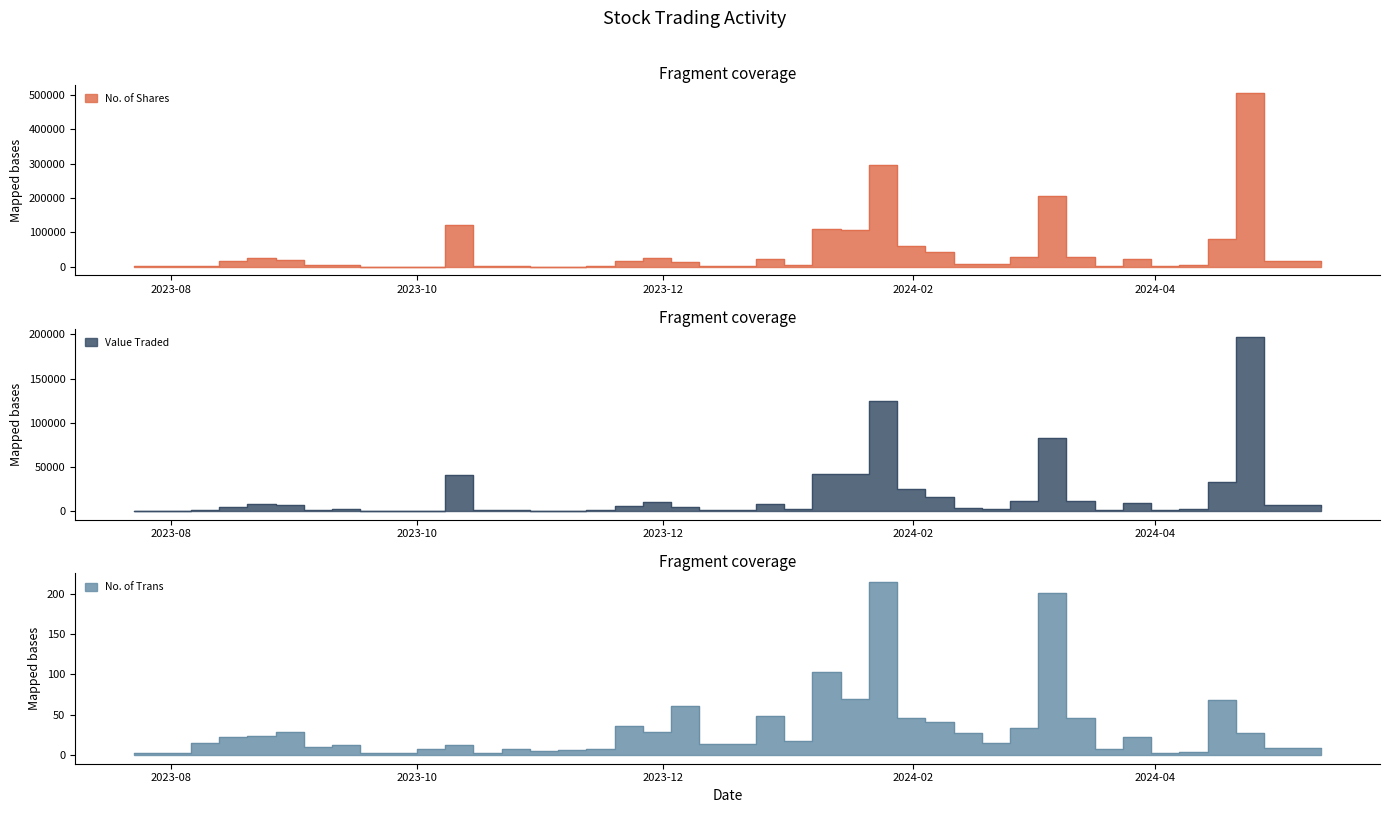

Rank the categories by No. of Shares value from highest to lowest.

21/04/2024, 21/01/2024, 03/03/2024, 08/10/2023, 07/01/2024, 14/01/2024, 14/04/2024, 28/01/2024, 04/02/2024, 25/02/2024, 10/03/2024, 26/11/2023, 20/08/2023, 24/03/2024, 24/12/2023, 27/08/2023, 28/04/2024, 19/11/2023, 13/08/2023, 03/12/2023, 12/05/2024, 11/02/2024, 18/02/2024, 10/09/2023, 31/12/2023, 07/04/2024, 03/09/2023, 06/08/2023, 10/12/2023, 15/10/2023, 17/03/2024, 22/10/2023, 12/11/2023, 31/03/2024, 23/07/2023, 24/09/2023, 05/11/2023, 29/10/2023, 01/10/2023, 17/09/2023